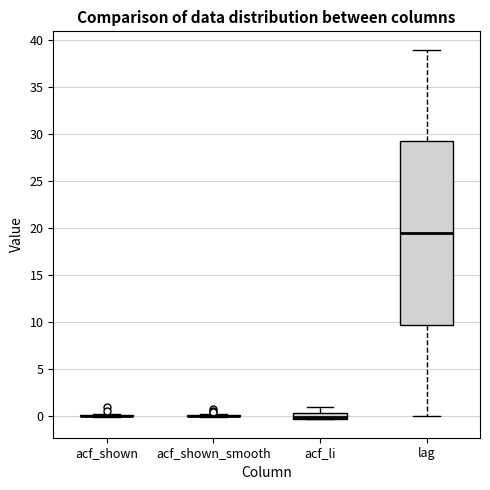

Where is the lower edge of the box for lag on the y-axis? The values are not printed on the chart, so give them approximately, as read against the axis.

10.0